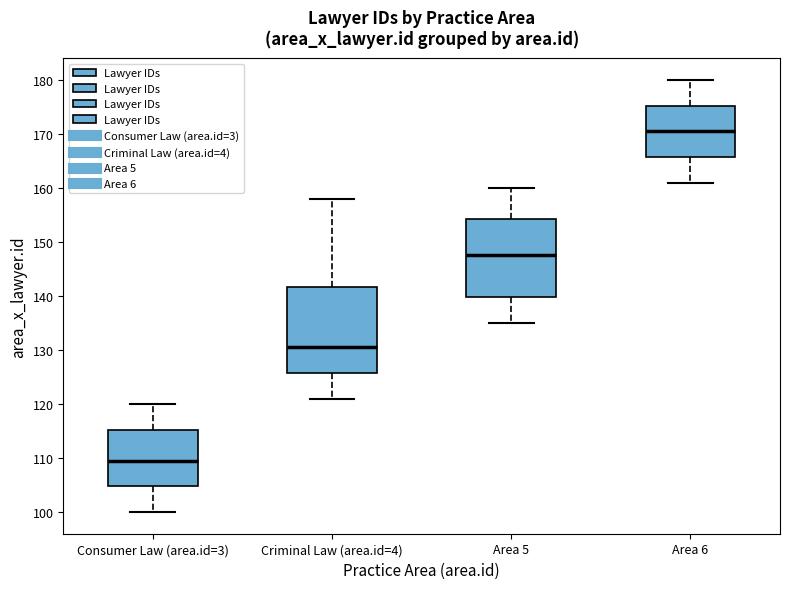

Reading left to right, transcribe this box plot: for each box, give where its median line is, the range the box spans, and where its two whiskers end, as read against the y-axis. The values are not printed on the chart, so give them approximately, as read against the axis.

Consumer Law (area.id=3): median 110, box 105 to 115, whiskers 100 to 120
Criminal Law (area.id=4): median 131, box 126 to 142, whiskers 121 to 158
Area 5: median 148, box 140 to 154, whiskers 135 to 160
Area 6: median 171, box 166 to 175, whiskers 161 to 180